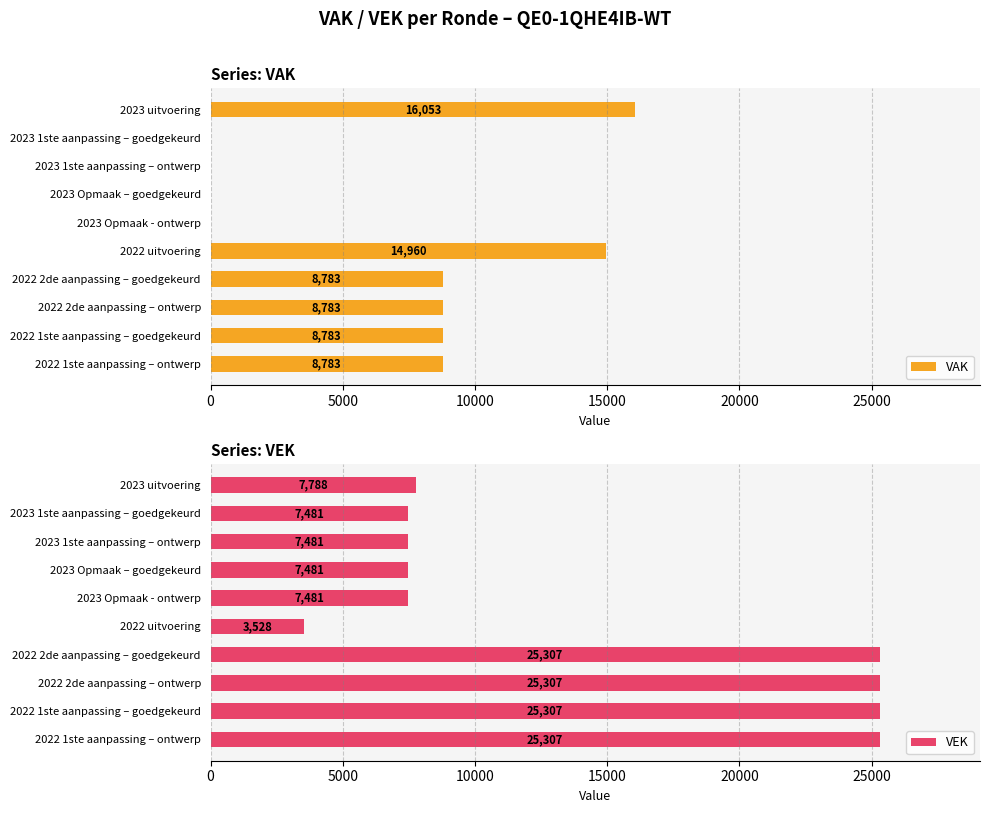

What is the difference between the maximum and second lowest values in the VAK series?

16053